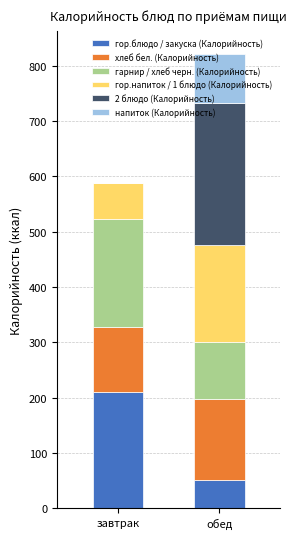

Read the гор.блюдо / закуска (Калорийность) value at завтрак.

210.4